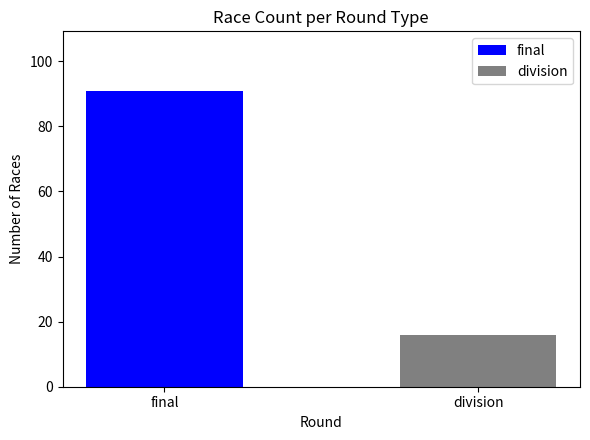

Does the chart contain any negative values?

No